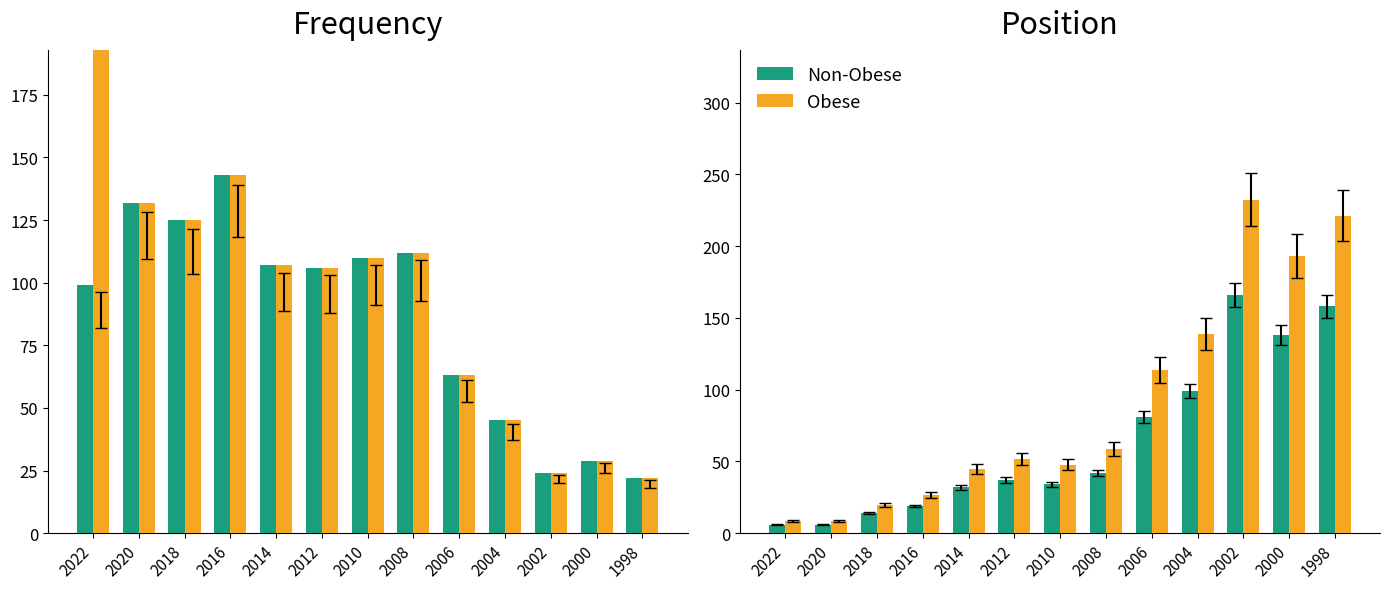

What is the value of the Frequency bar at the 1st from the left?

99.0